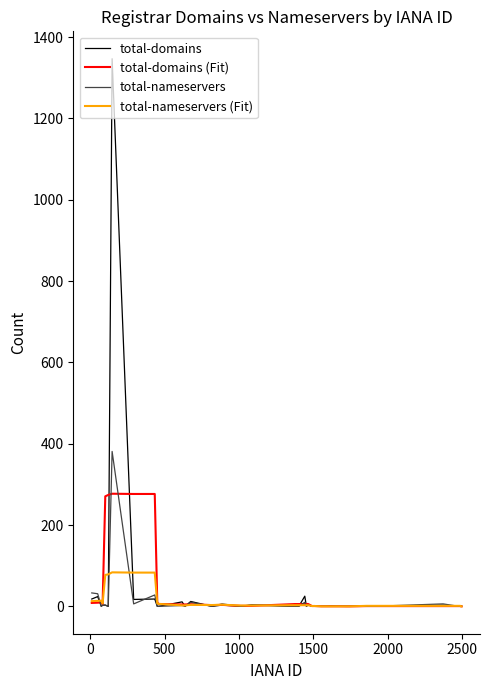

Rank the series by their maximum value, from highest to lowest.

total-domains, total-nameservers, total-domains (Fit), total-nameservers (Fit)